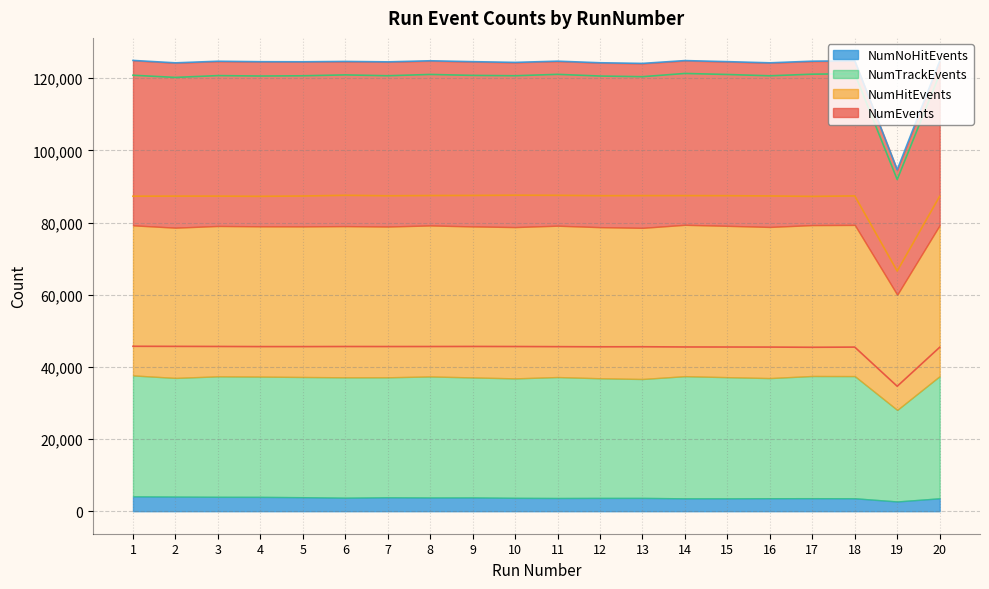

At which label does NumEvents reach its minimum?

19